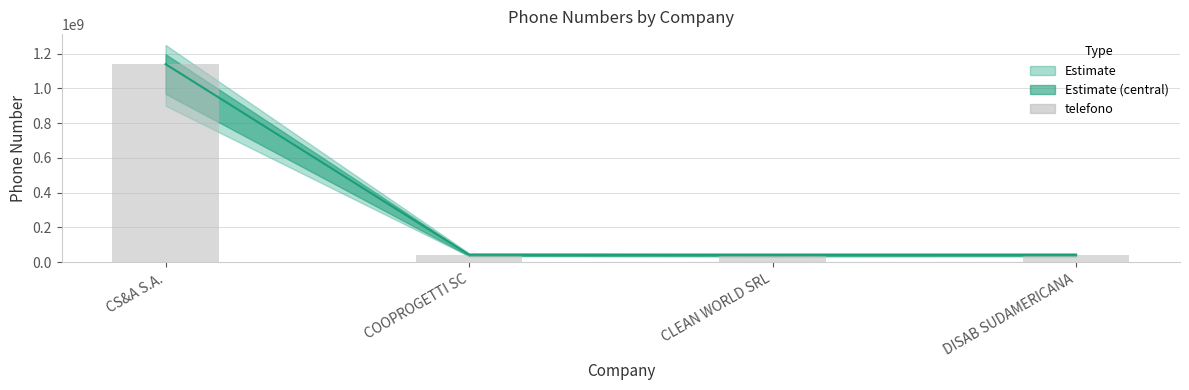

What position from the right is COOPROGETTI SC?

3